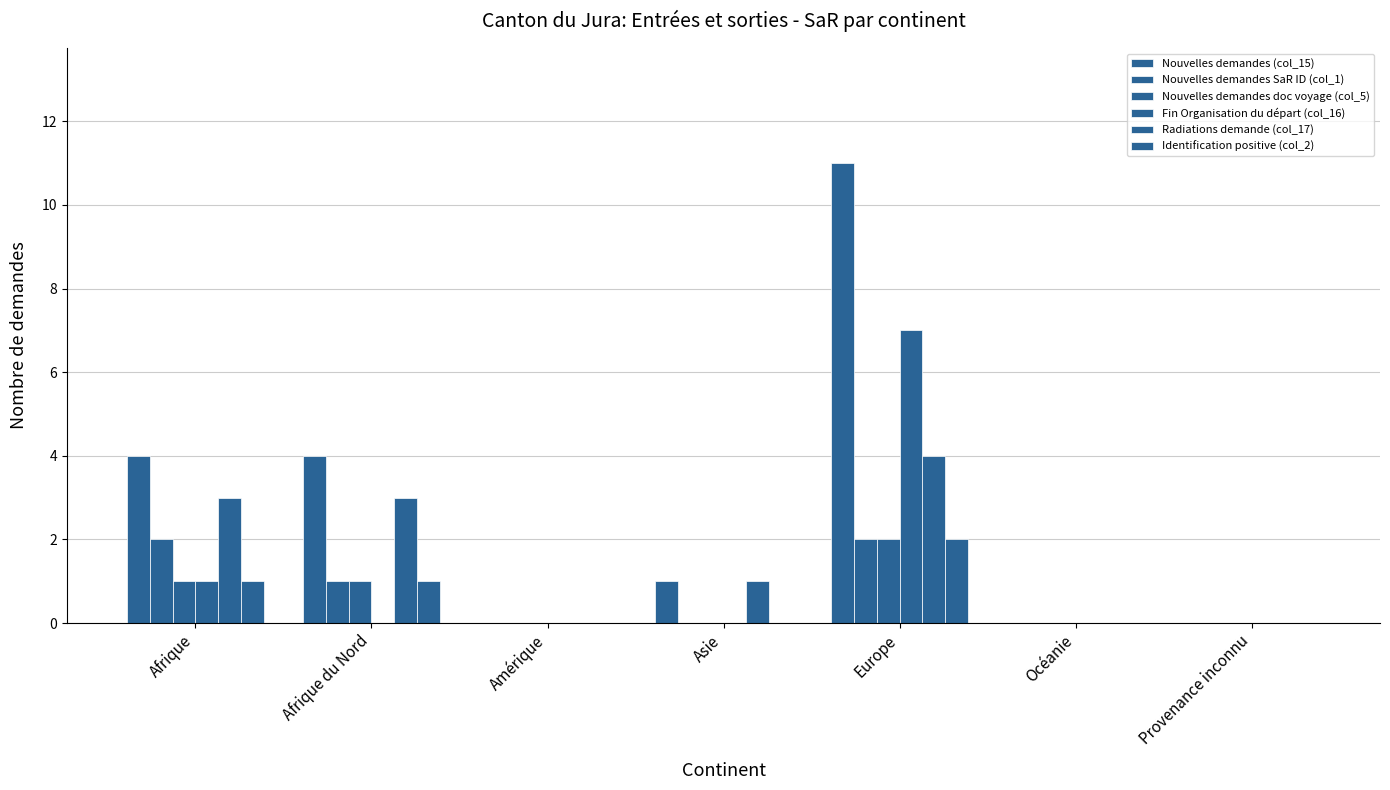

The Identification positive (col_2) series shows 0 at Afrique du Nord. True or false?

False